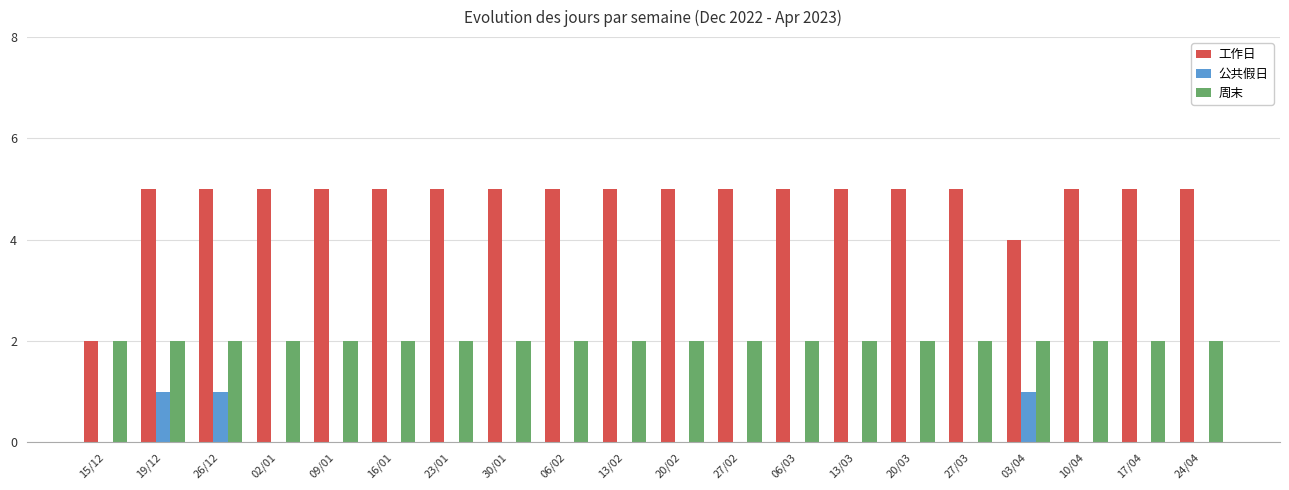

What are all the series names shown in the legend?

工作日, 公共假日, 周末